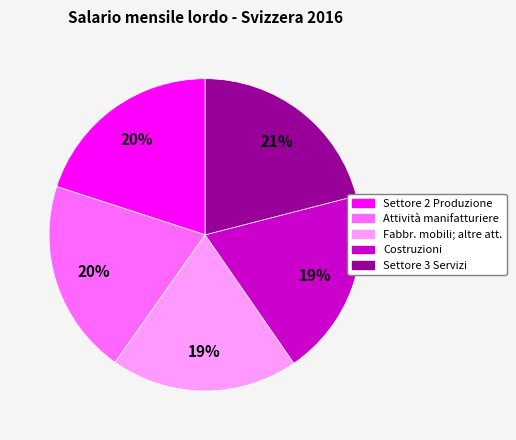

Which has a higher value, Settore 3 Servizi or Settore 2 Produzione?

Settore 3 Servizi